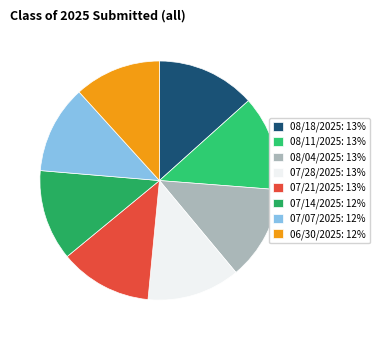

Count the number of slices in the pie.

8